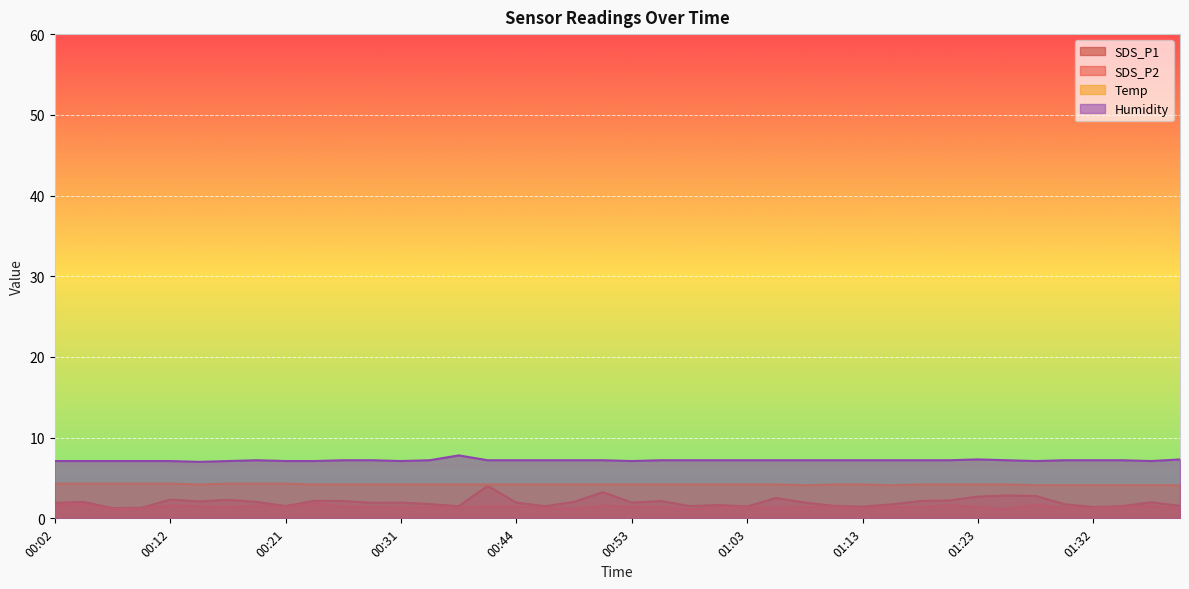

What is the sum of all SDS_P2 values?

56.7